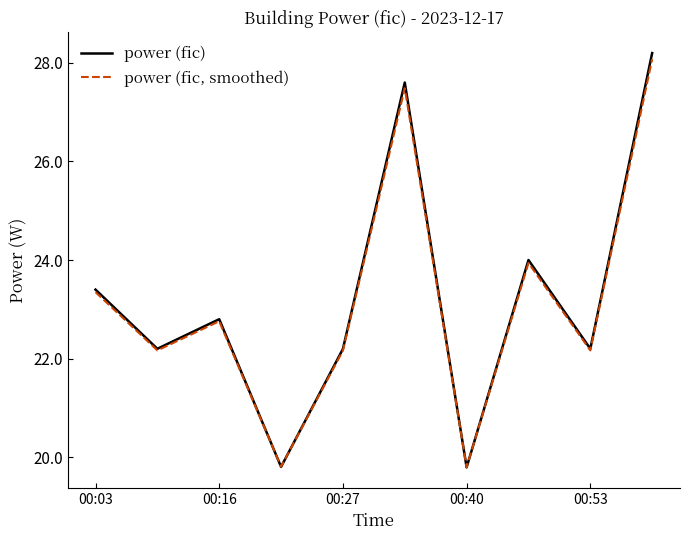

What is the difference between the maximum and minimum values in the power (fic, smoothed) series?

8.3